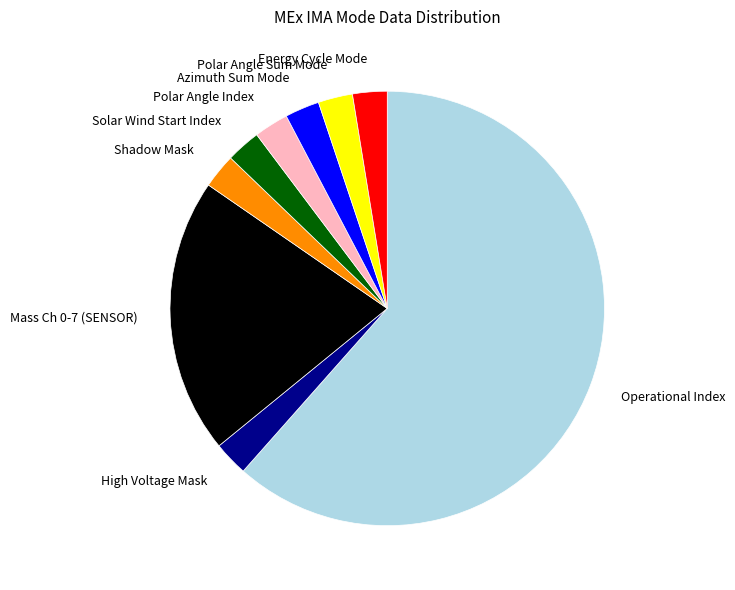

Does Shadow Mask account for over 50% of the chart?

No